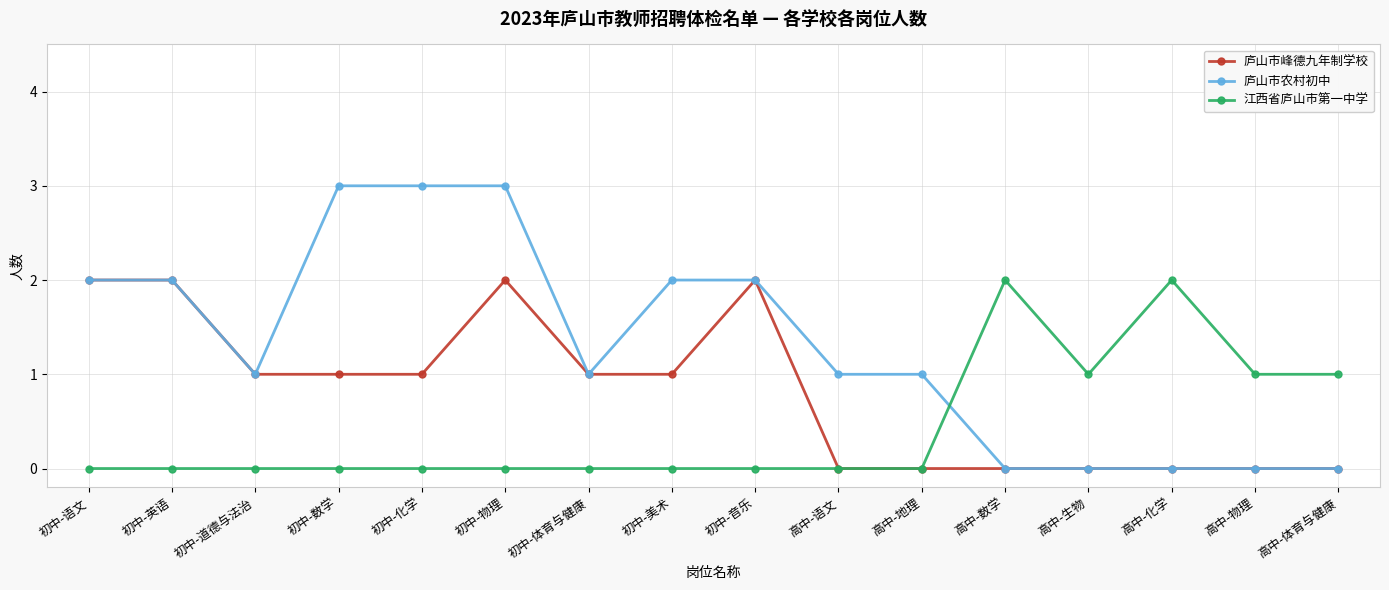

At 初中-美术, list the series in order from smallest to largest.

江西省庐山市第一中学, 庐山市峰德九年制学校, 庐山市农村初中